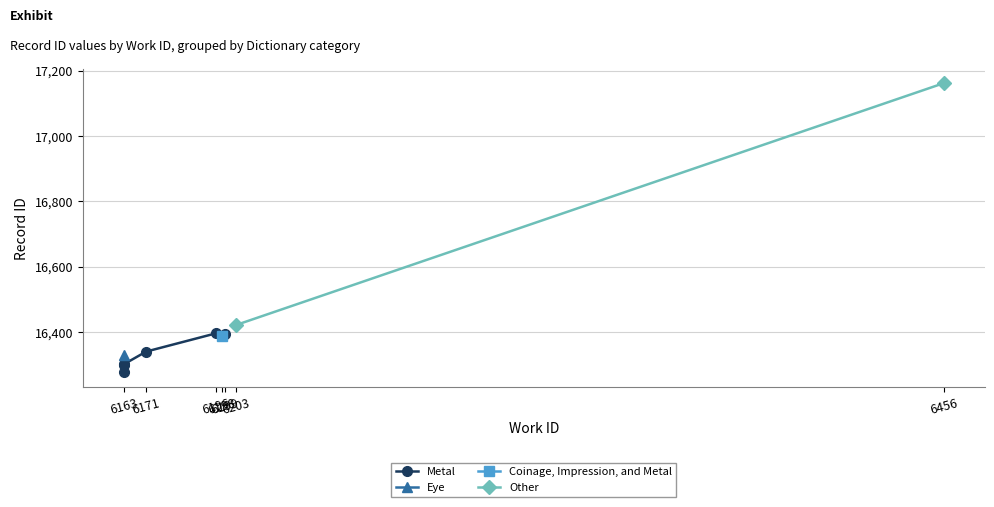

The chart shows a value of 16340 at 6171. True or false?

True